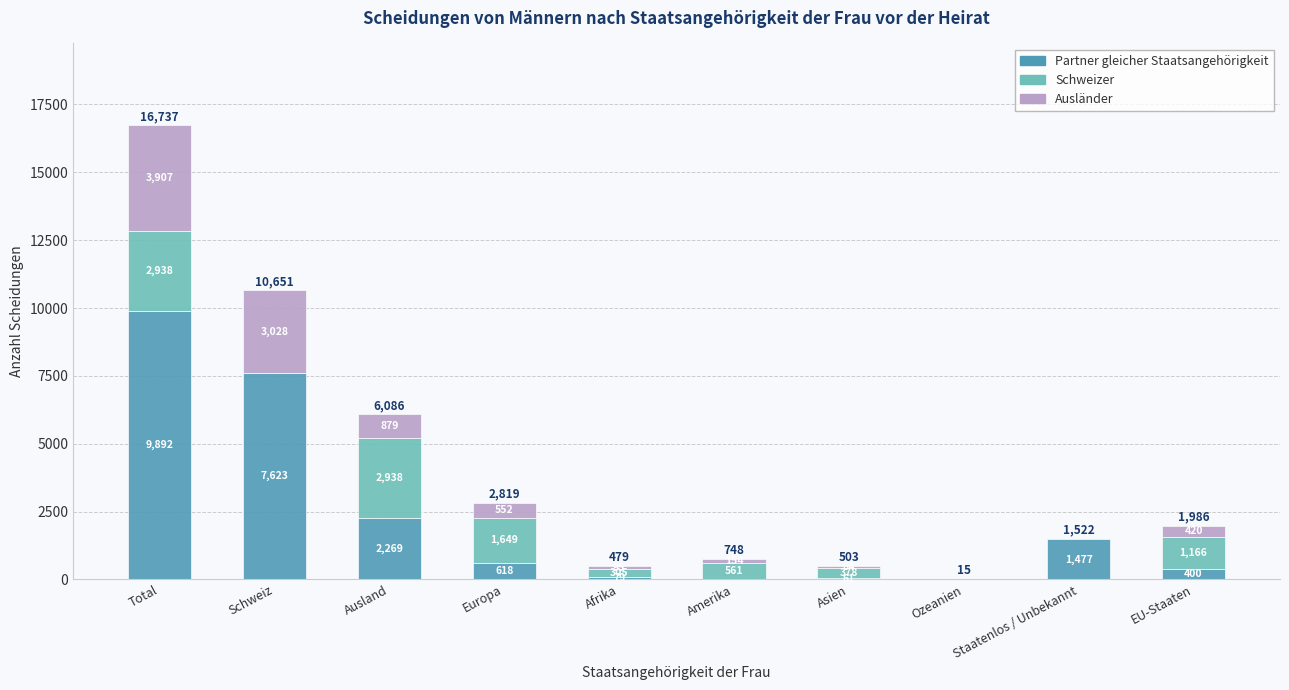

What is the maximum value for Partner gleicher Staatsangehörigkeit?

9892